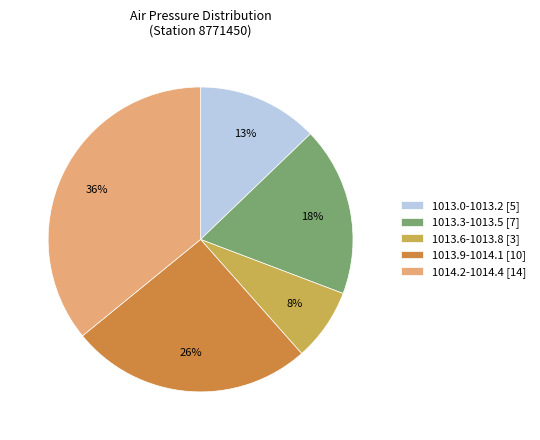

Is there a majority slice in this chart?

No